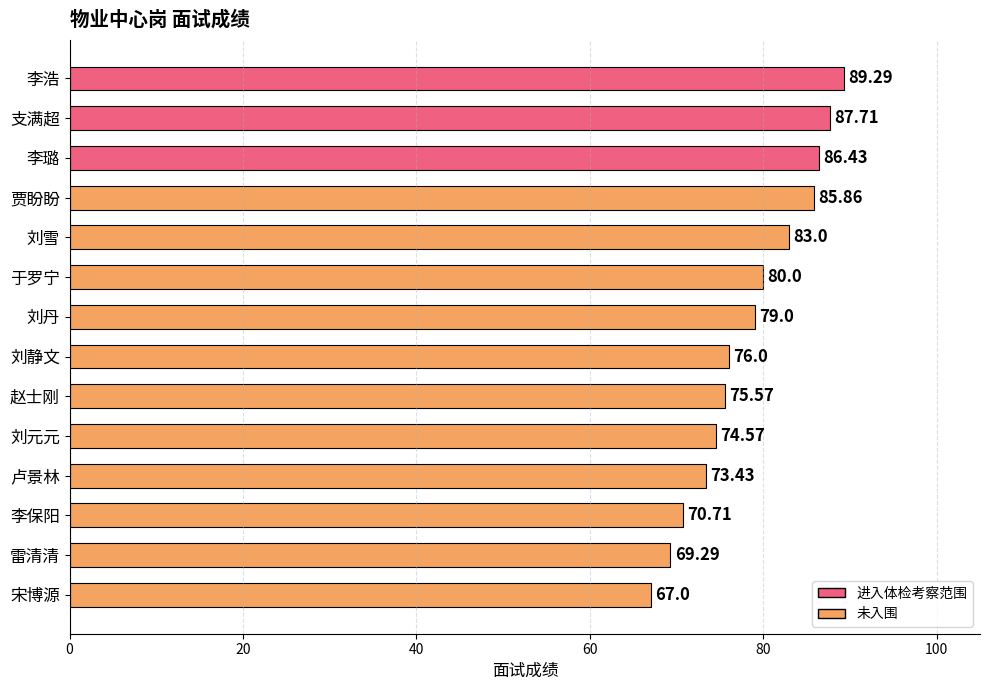

What is the minimum value shown in the chart?

67.0